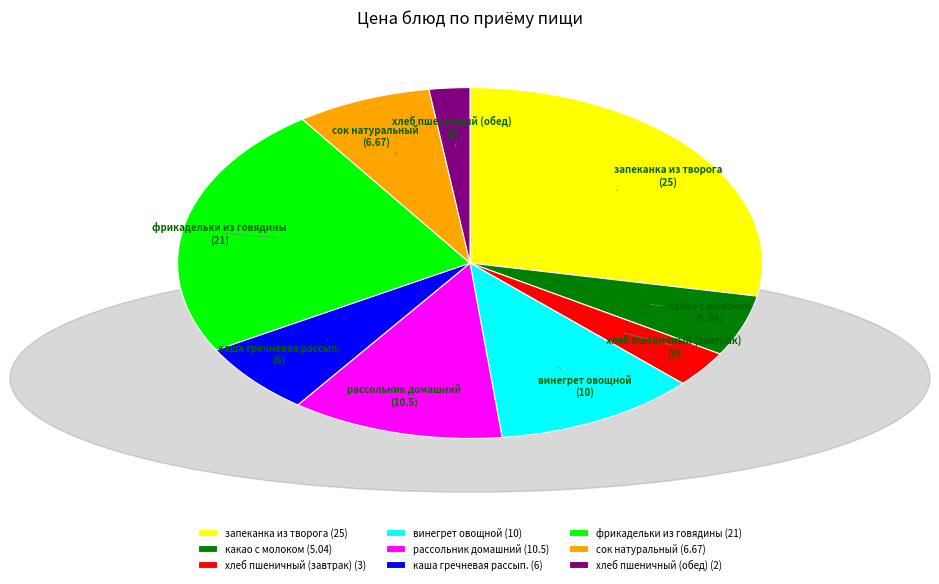

What is the ratio of the value at сок натуральный to the value at каша гречневая рассып.?

1.1